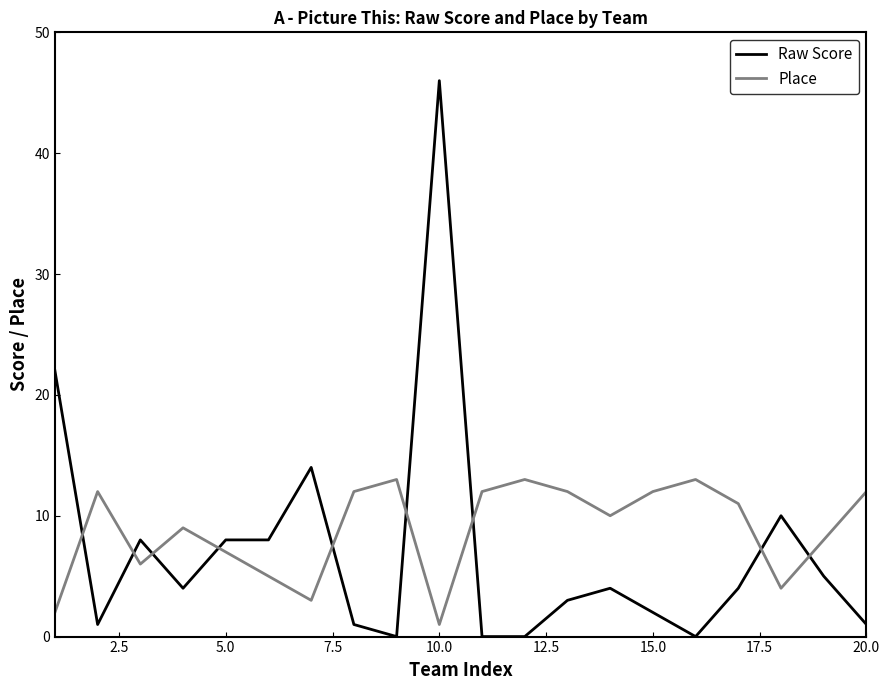

After their last crossing, which series has the higher values: Place or Raw Score?

Place